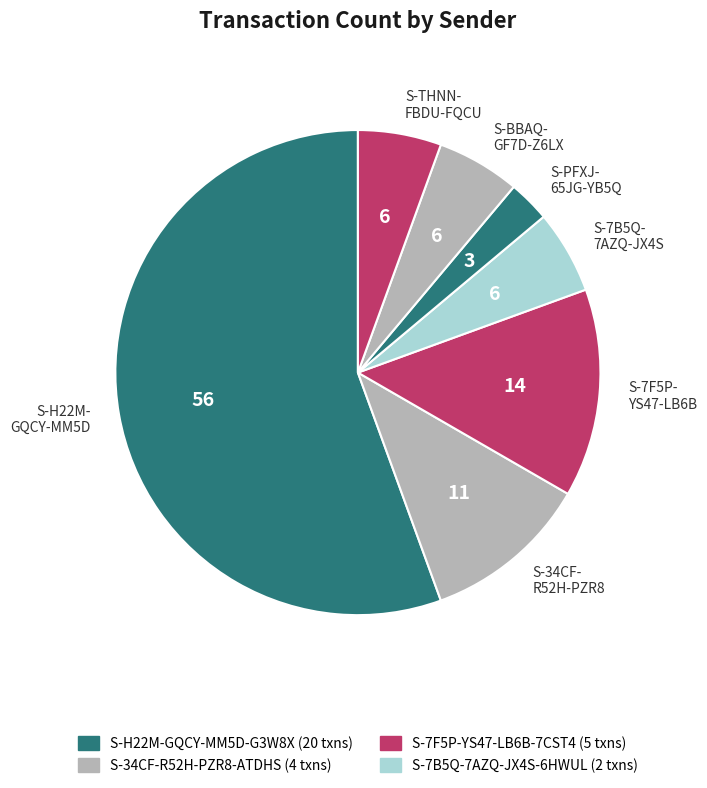

How many slices are in this pie chart?

7